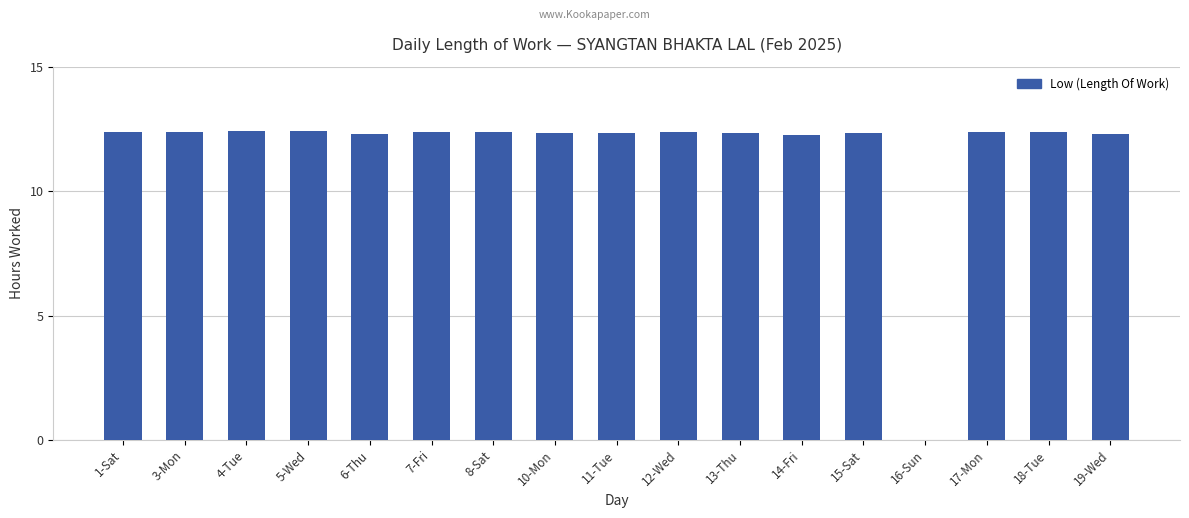

What is the maximum value shown in the chart?

12.4